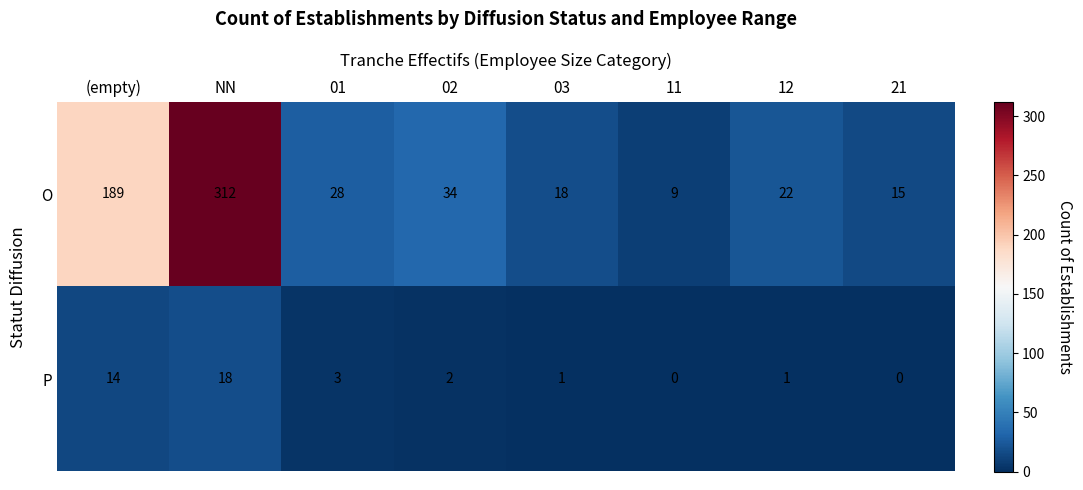

Rank the series at 02 from highest to lowest value.

O, P